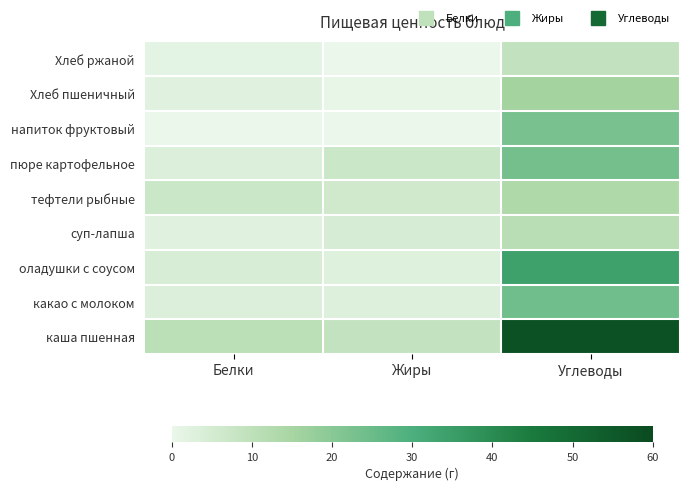

What is the minimum value for какао с молоком?

2.9